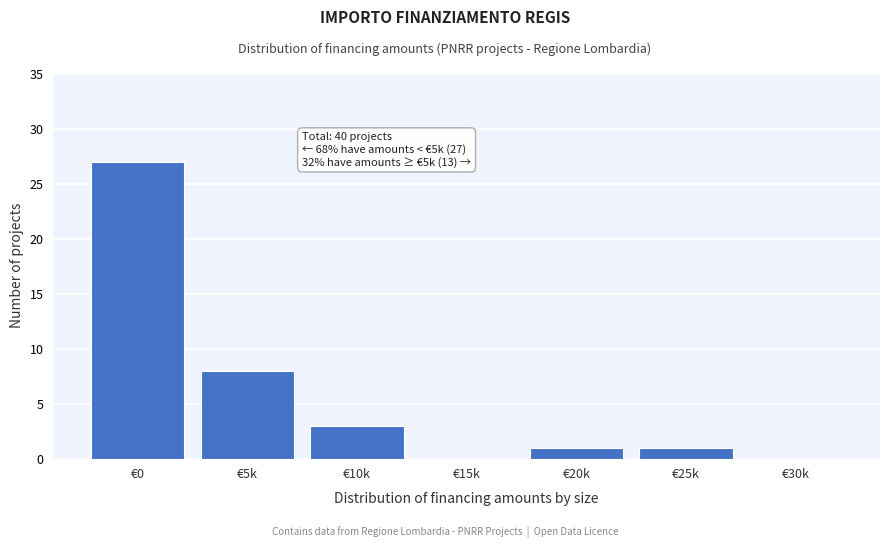

Reading left to right, what are all the values shown in this chart?

€0=27	€5k=8	€10k=3	€15k=0	€20k=1	€25k=1	€30k=0